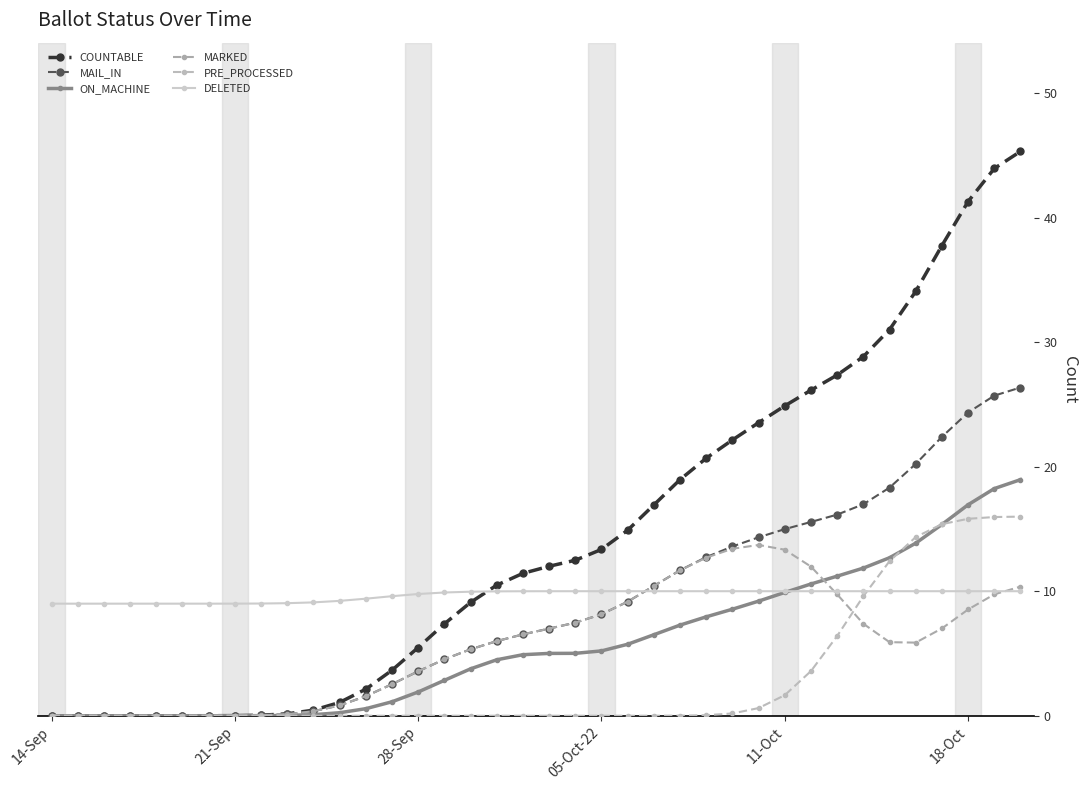

What is the average value of the DELETED series?

9.7